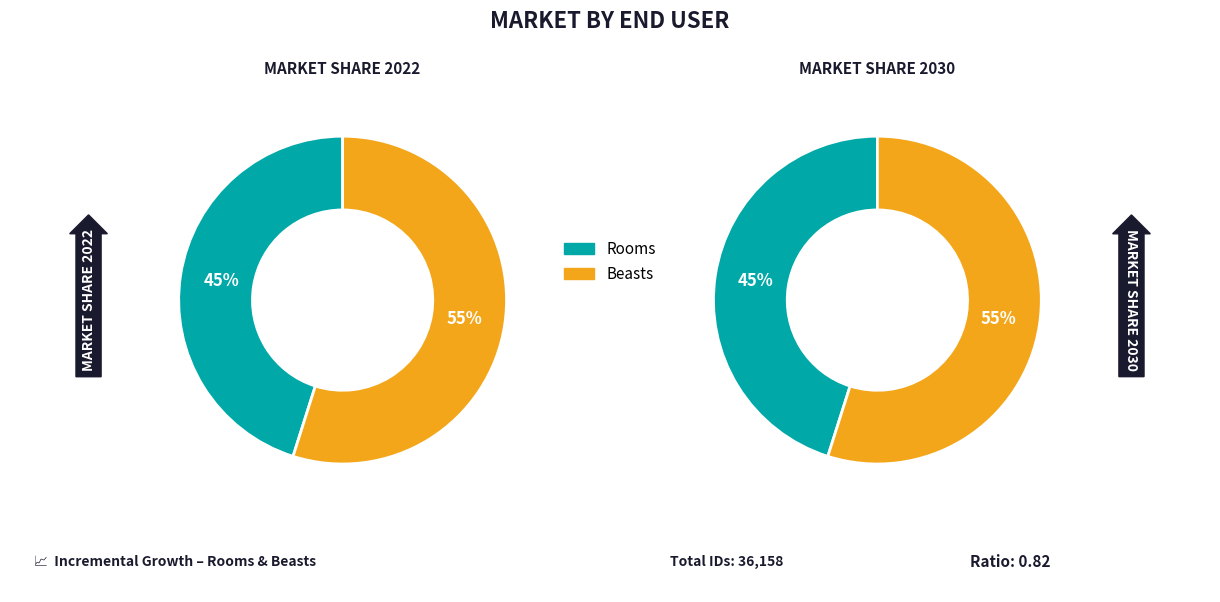

What percentage is NOT represented by Rooms?

54.9%